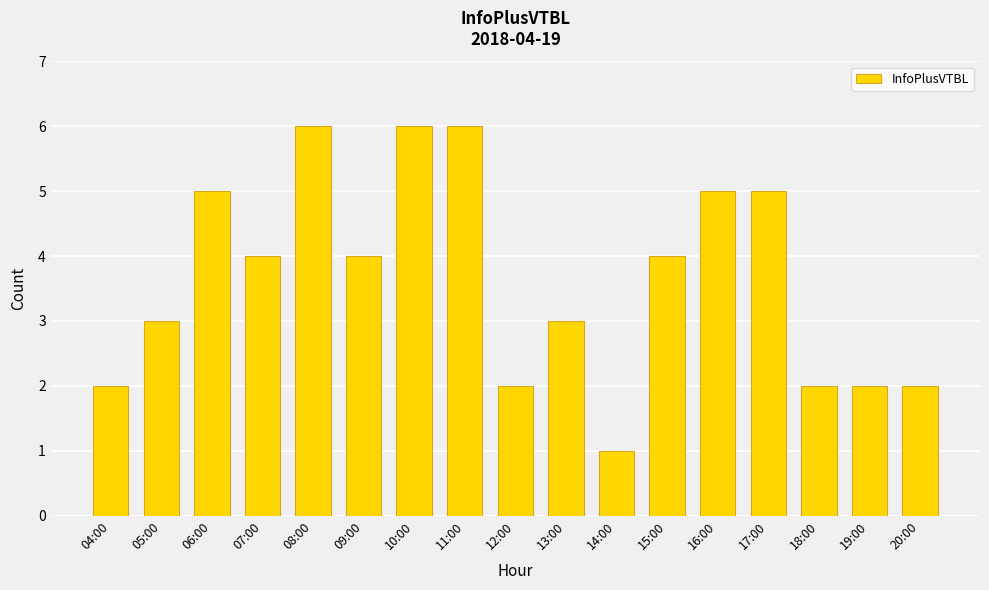

How many series are shown in this chart?

1